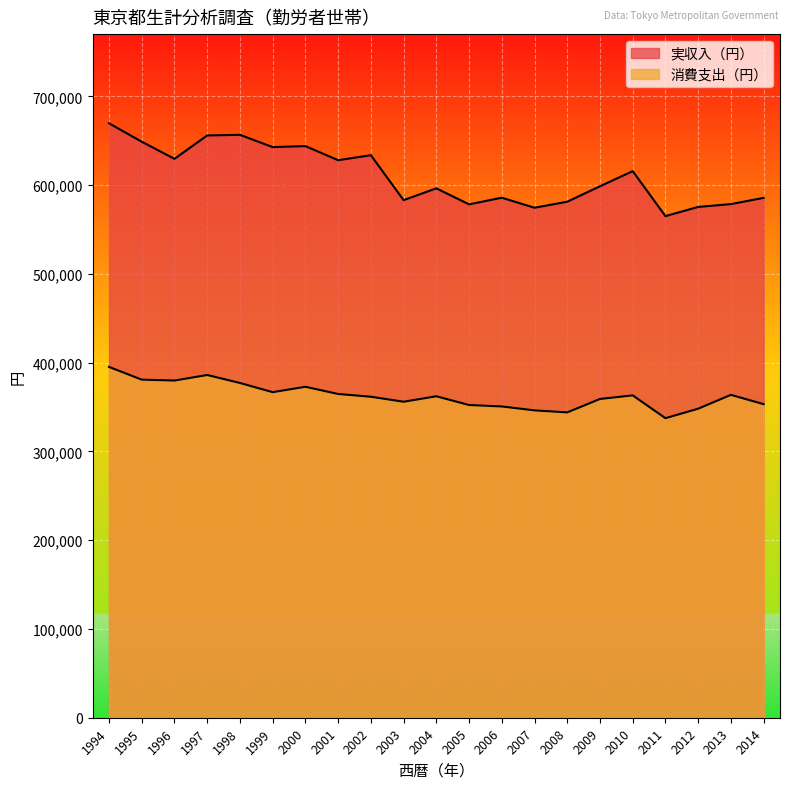

True or false: 実収入（円） and 消費支出（円） intersect in this chart.

False